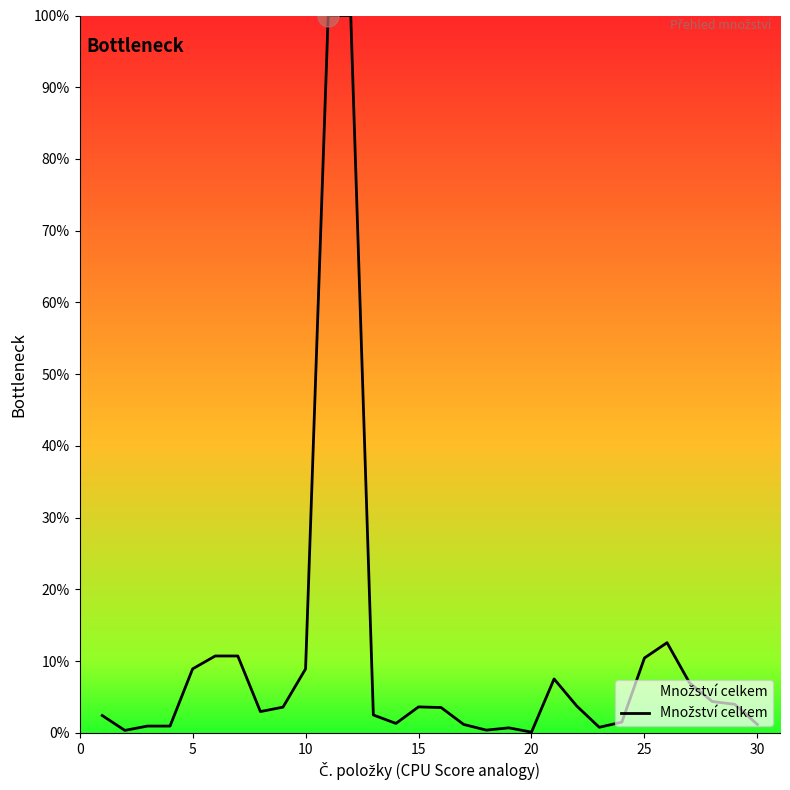

What is the maximum value shown in the chart?

100.0